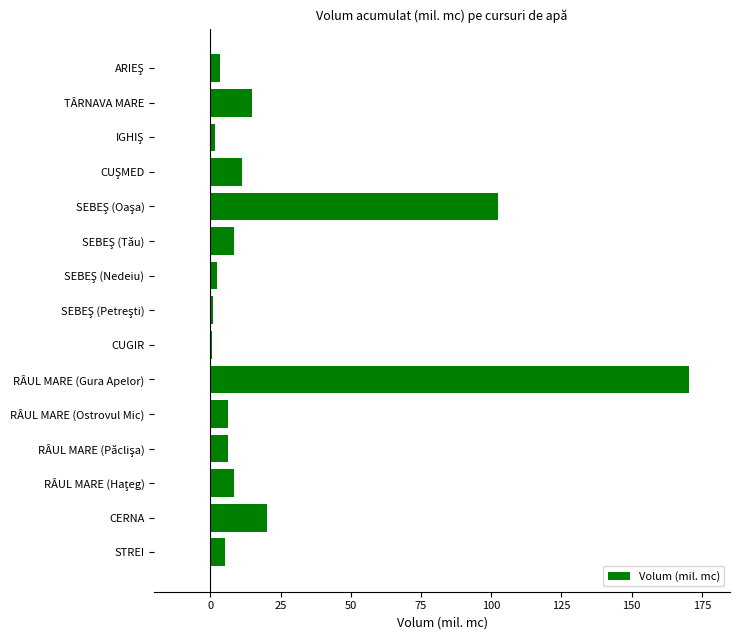

Is it true that the value at CERNA is 20.1?

True